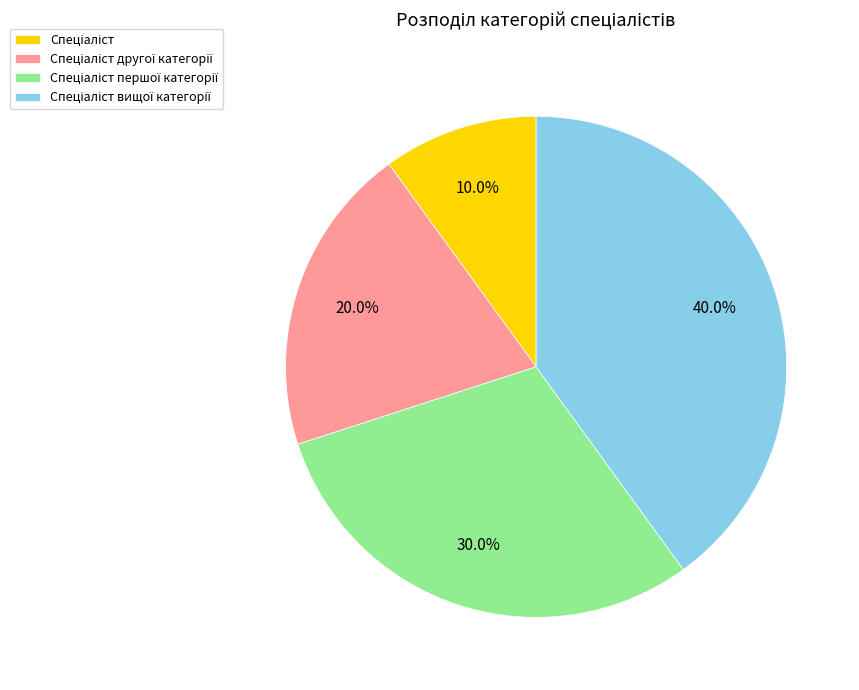

Does any single category account for the majority?

No